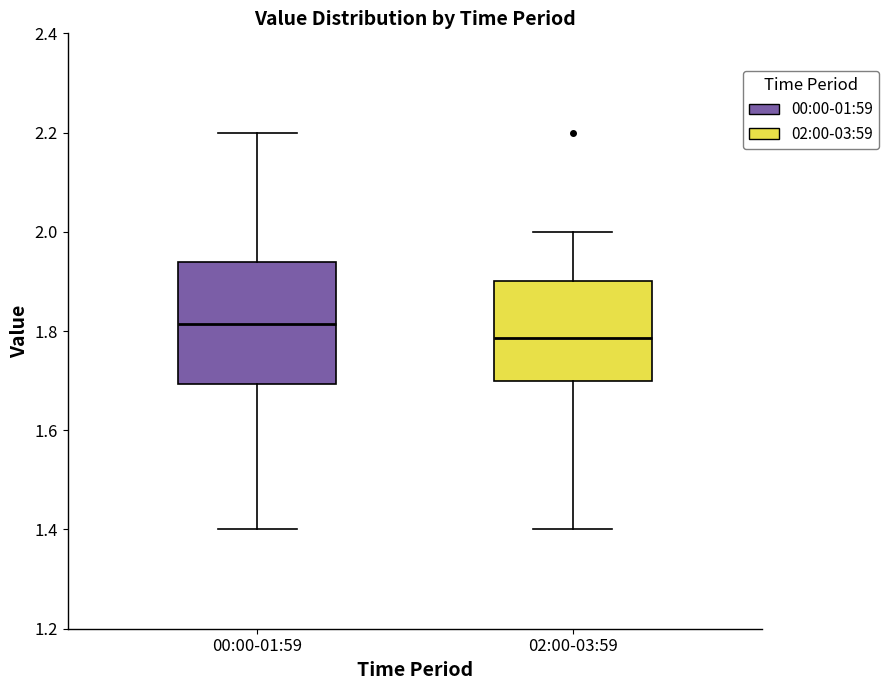

Where does the median line of the box for 02:00-03:59 sit on the y-axis? The values are not printed on the chart, so give them approximately, as read against the axis.

1.78